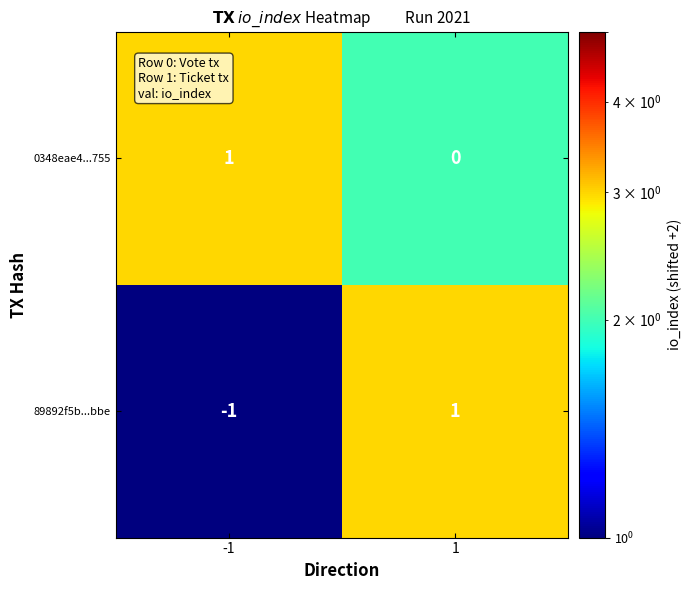

At -1, list the series in order from smallest to largest.

89892f5b...bbe, 0348eae4...755